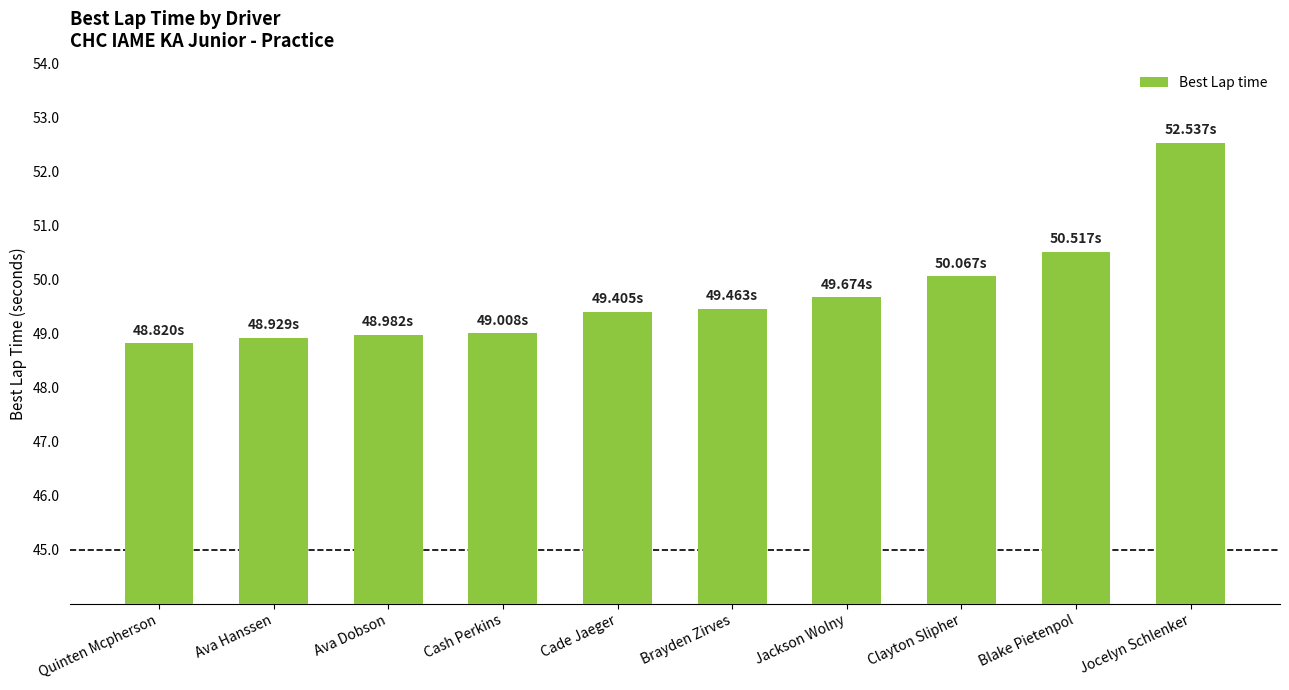

What is the label of the 5th bar from the left?

Cade Jaeger